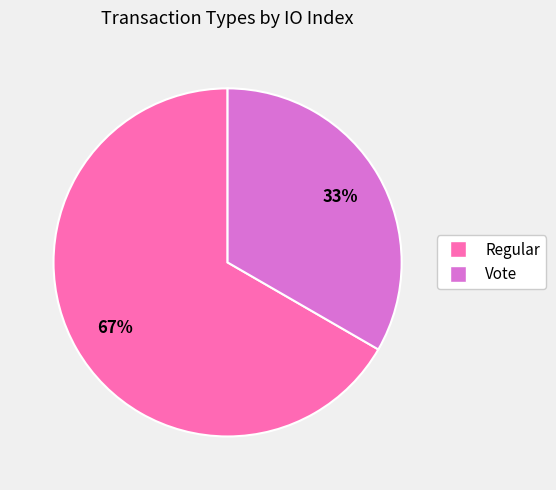

To the nearest percent, what portion does Vote represent?

33%